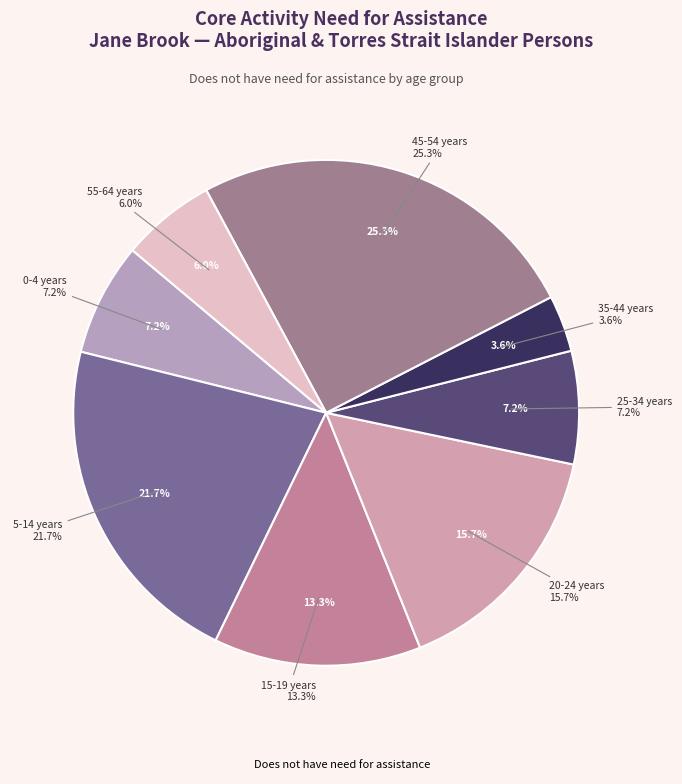

Which slice is the largest?

45-54 years